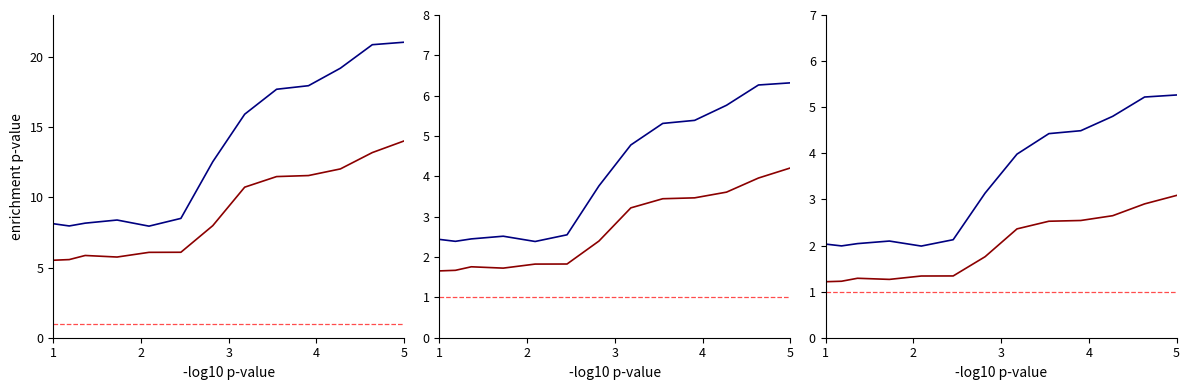

The Particular series shows 1.2 at 9. True or false?

False